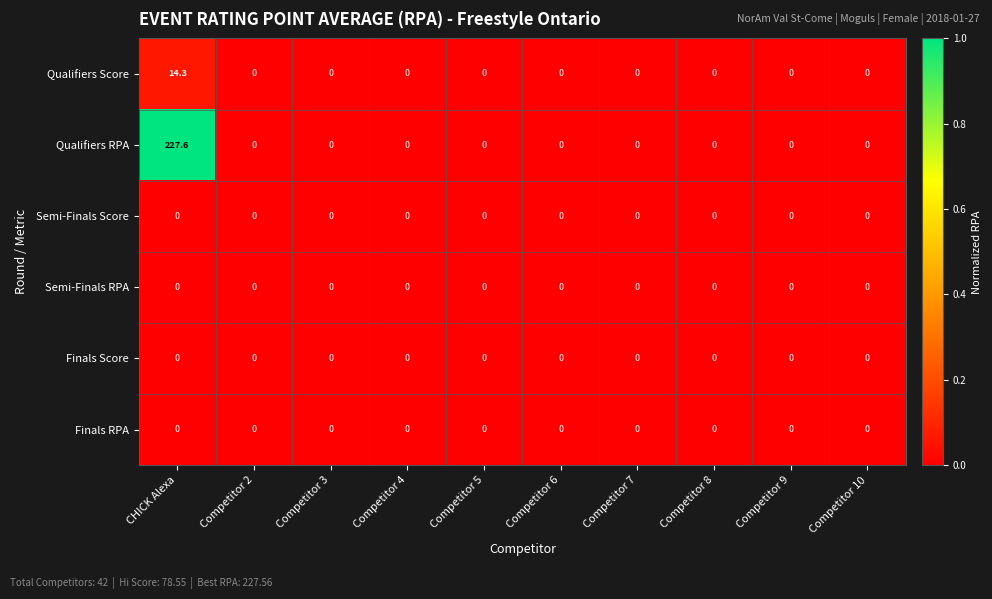

Which category has the highest value in the Qualifiers RPA series?

CHICK Alexa